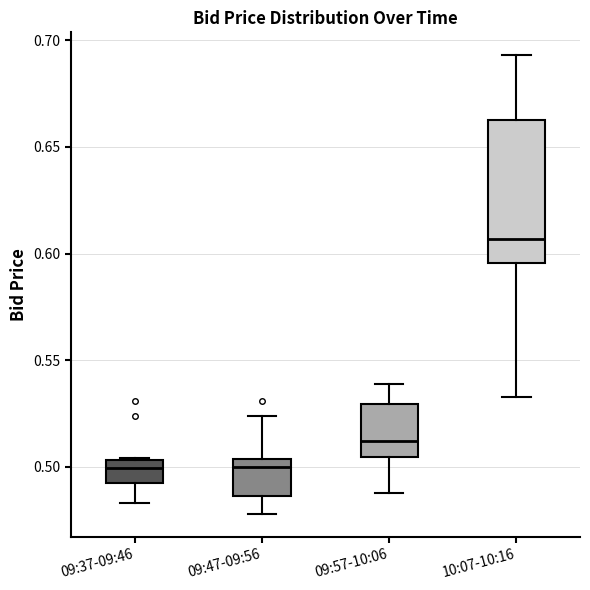

Reading left to right, read every box against the y-axis: the position of its median line, the range the box covers, and the ends of its whiskers. The values are not printed on the chart, so give them approximately, as read against the axis.

09:37-09:46: median 0.500, box 0.495 to 0.505, whiskers 0.485 to 0.505
09:47-09:56: median 0.500, box 0.485 to 0.505, whiskers 0.480 to 0.525
09:57-10:06: median 0.510, box 0.505 to 0.530, whiskers 0.490 to 0.540
10:07-10:16: median 0.605, box 0.595 to 0.665, whiskers 0.535 to 0.695